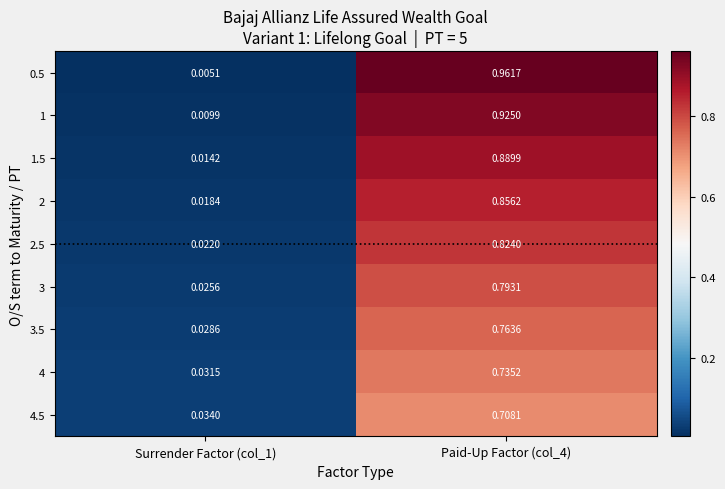

Is the value of 3 at Surrender Factor (col_1) greater than the value of 2.5 at Paid-Up Factor (col_4)?

No